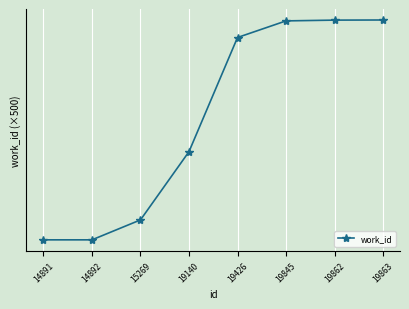

Is this an area chart (filled region under the line)?

No